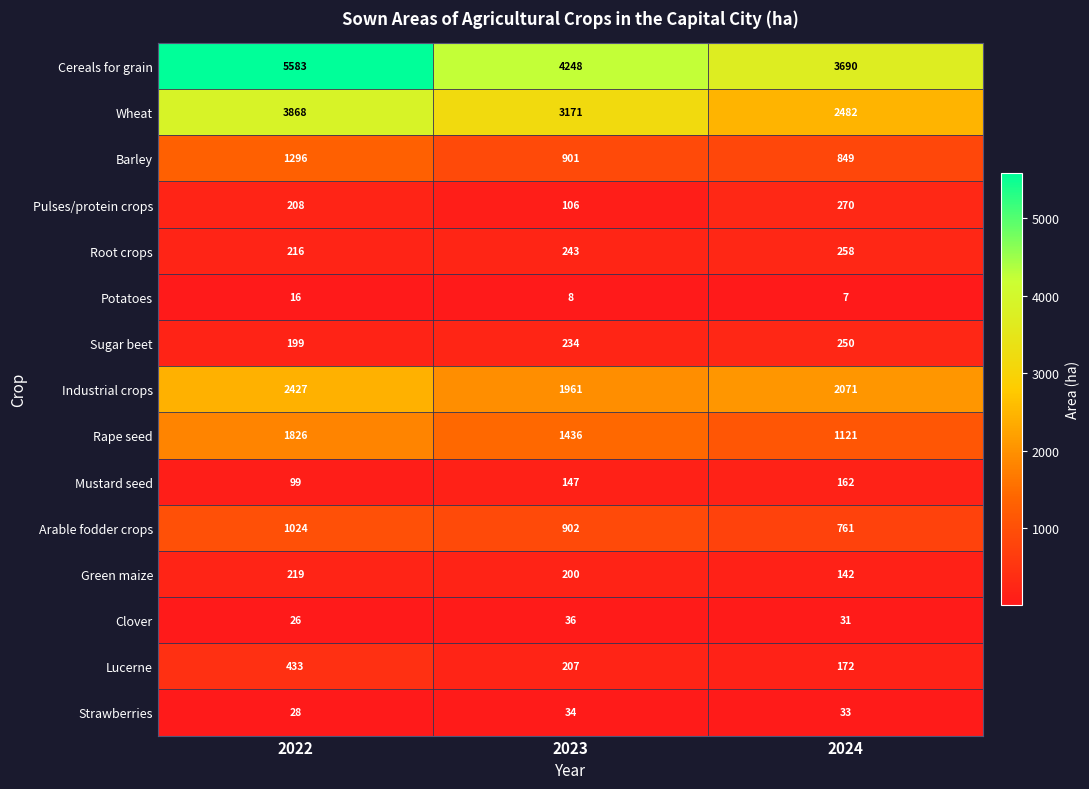

At how many categories does at least one series exceed 3565?

3